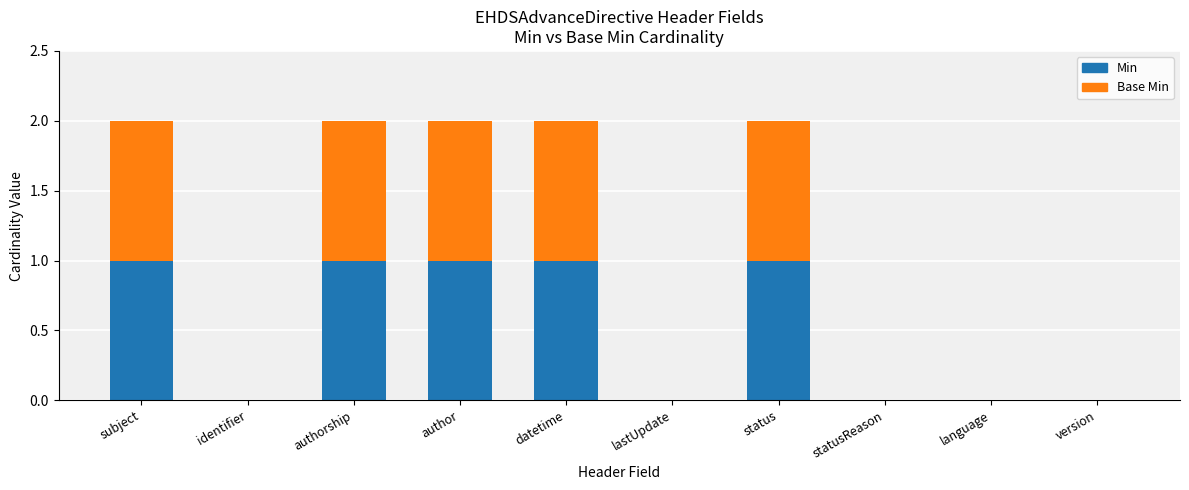

Reading left to right, list the values for the Min series.

subject=1	identifier=0	authorship=1	author=1	datetime=1	lastUpdate=0	status=1	statusReason=0	language=0	version=0